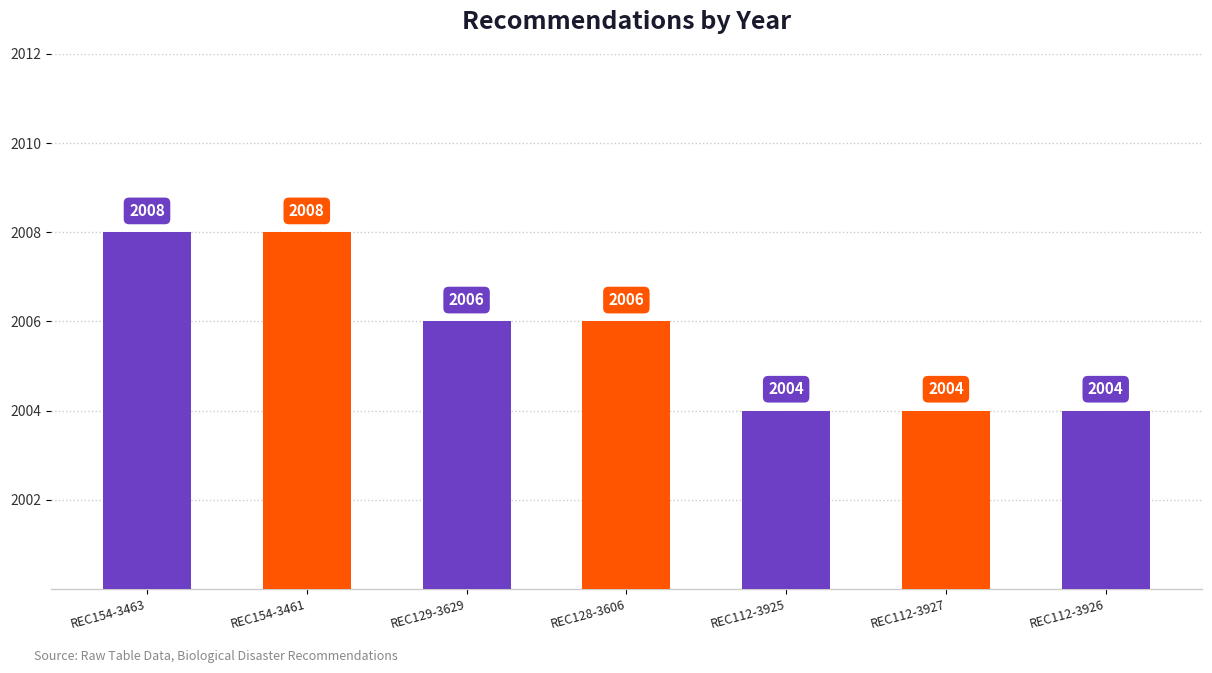

What is the average value?

2006